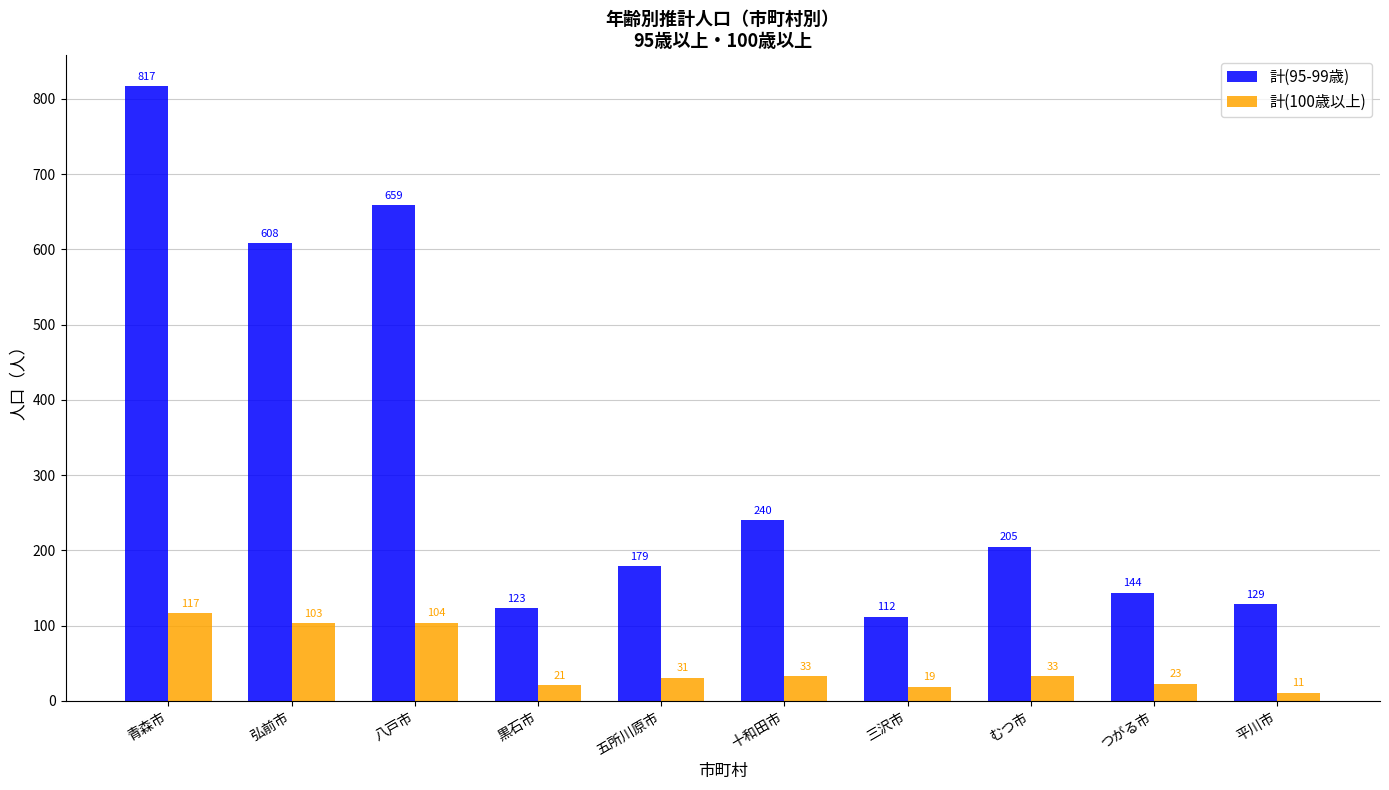

How many bars are there in total?

20